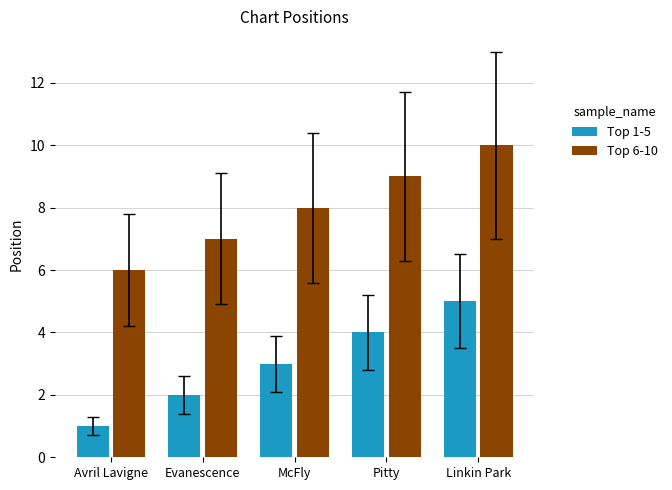

What is the difference between the highest and lowest values at Avril Lavigne?

5